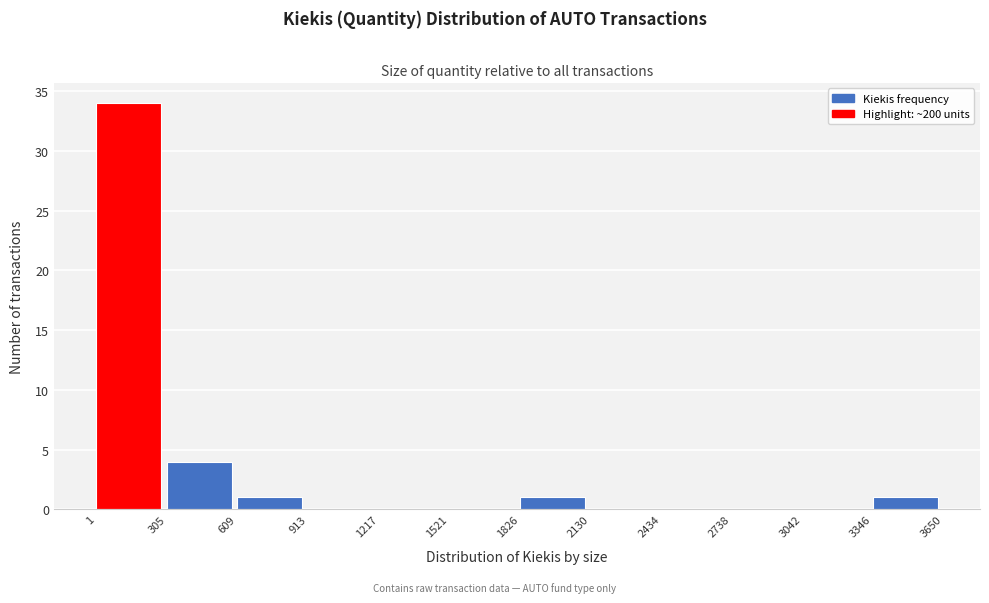

How tall is the bar that spans 1 to 305 on the x-axis? The values are not printed on the chart, so give them approximately, as read against the axis.

34